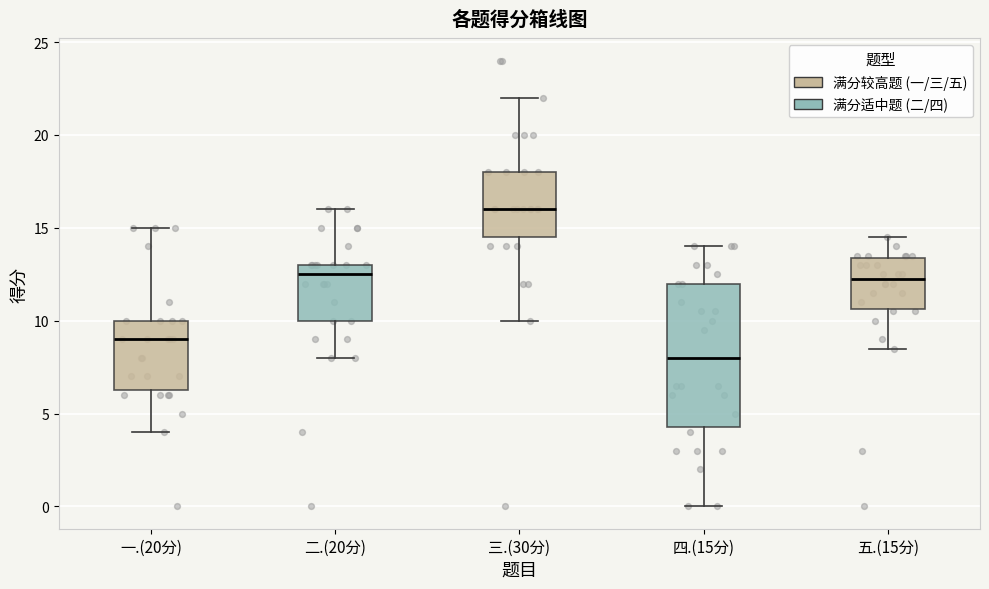

Reading left to right, transcribe this box plot: for each box, give where its median line is, the range the box spans, and where its two whiskers end, as read against the y-axis. The values are not printed on the chart, so give them approximately, as read against the axis.

一.(20分): median 9.0, box 6.5 to 10.0, whiskers 4.0 to 15.0
二.(20分): median 12.5, box 10.0 to 13.0, whiskers 8.0 to 16.0
三.(30分): median 16.0, box 14.5 to 18.0, whiskers 10.0 to 22.0
四.(15分): median 8.0, box 4.5 to 12.0, whiskers 0.0 to 14.0
五.(15分): median 12.5, box 10.5 to 13.5, whiskers 8.5 to 14.5